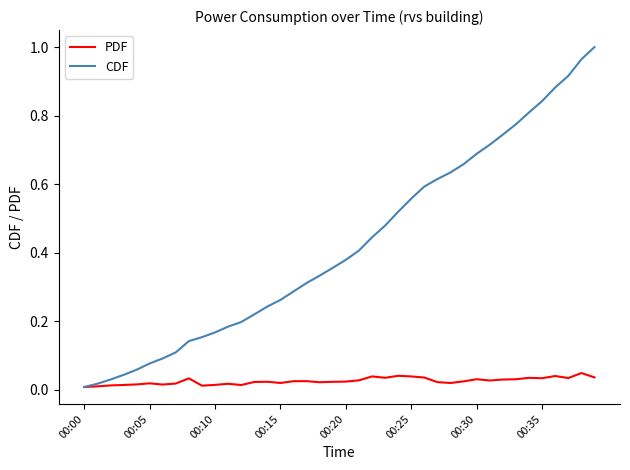

List the series in order of their overall mean, highest first.

CDF, PDF